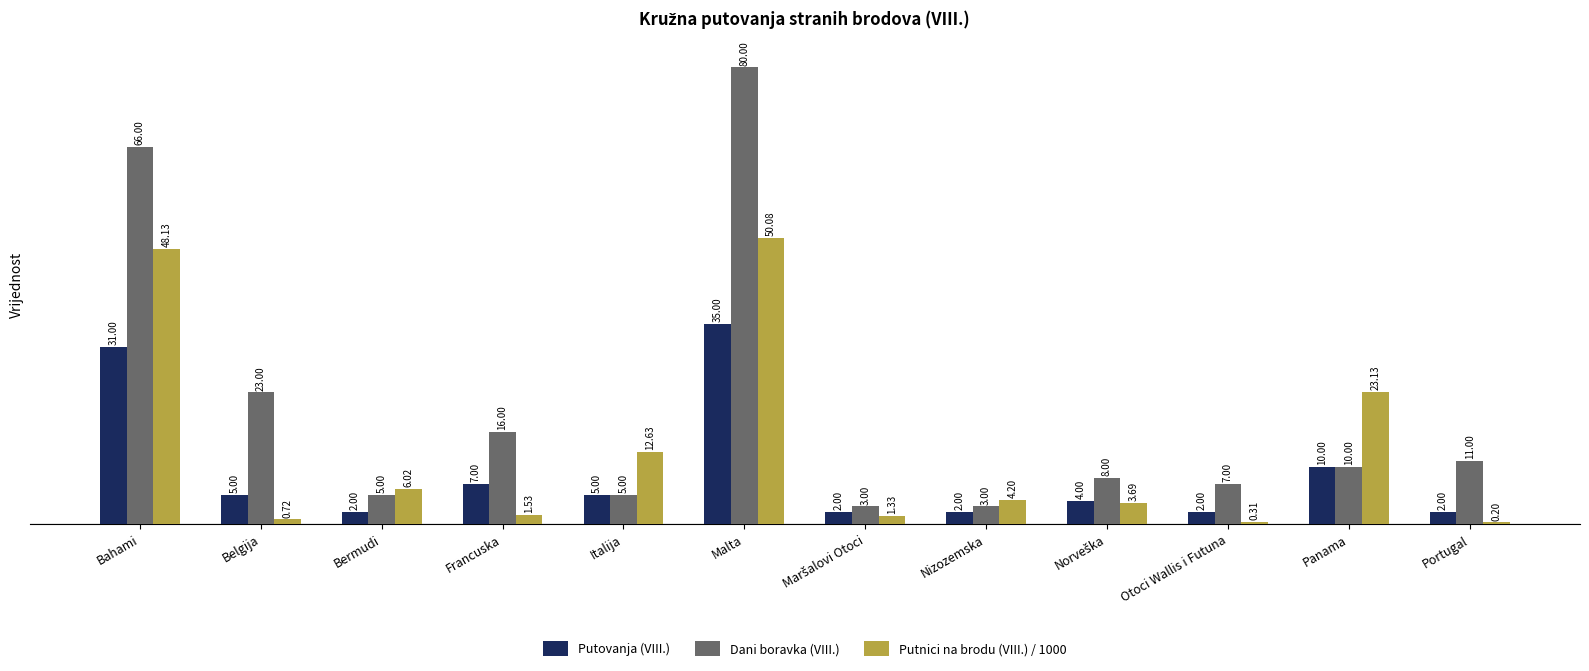

The value of Putovanja (VIII.) at Bermudi is 2.0. True or false?

True